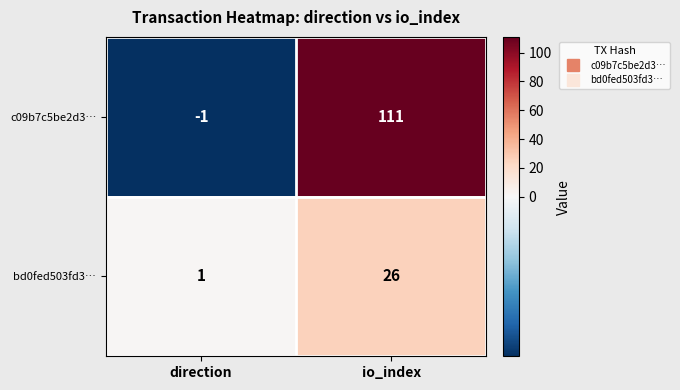

Which series has the widest spread of values?

c09b7c5be2d3…